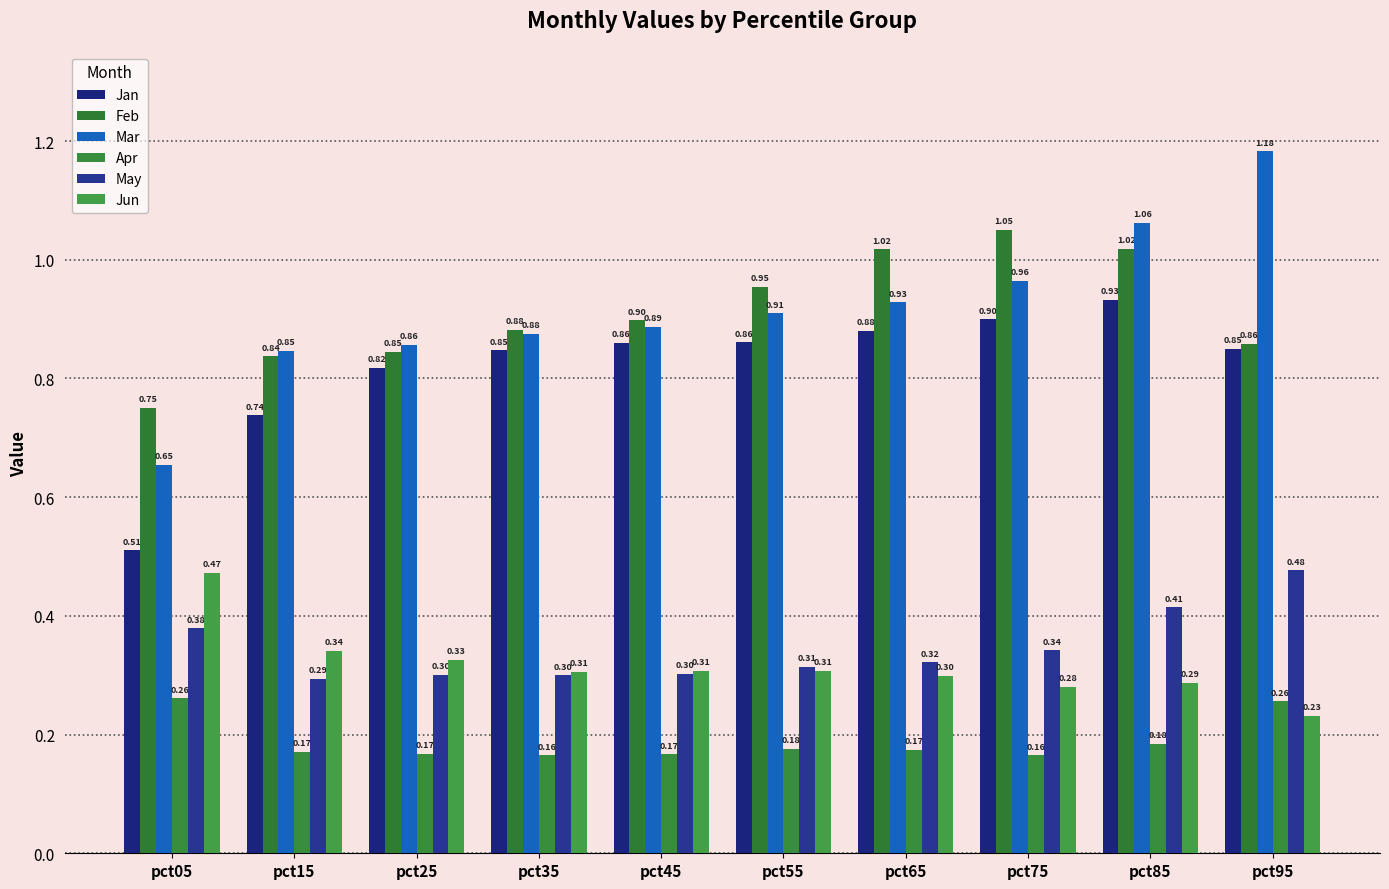

At pct45, list the series in order from largest to smallest.

Feb, Mar, Jan, Jun, May, Apr